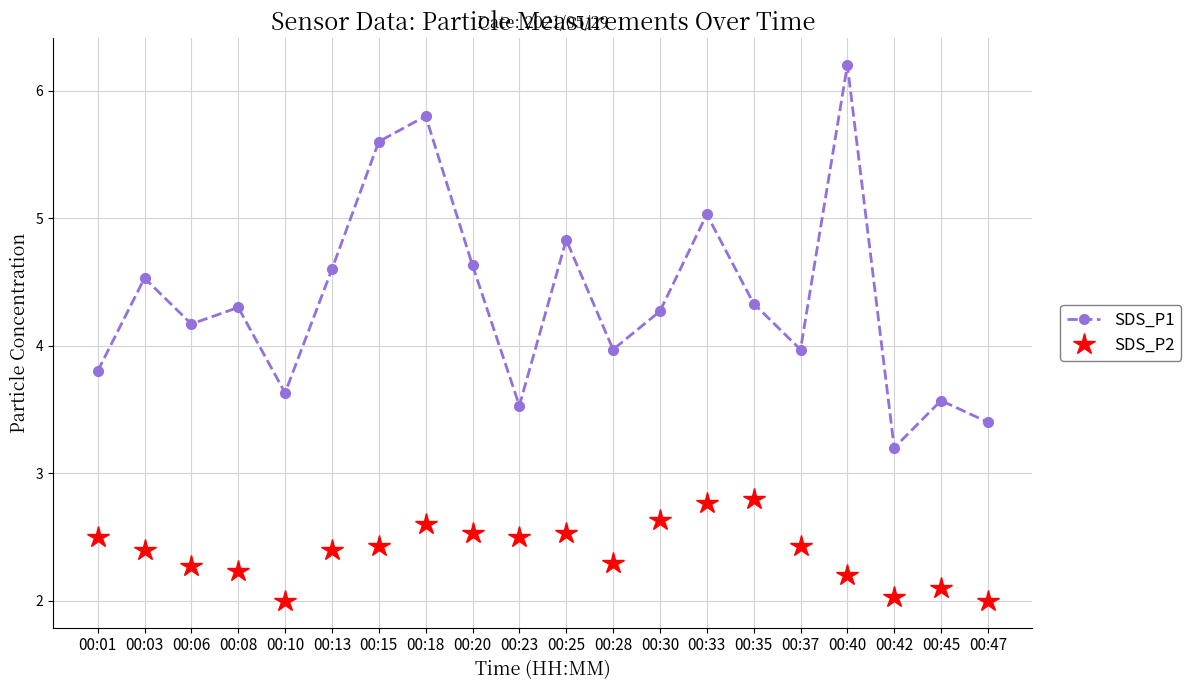

At 00:42, list the series in order from largest to smallest.

SDS_P1, SDS_P2